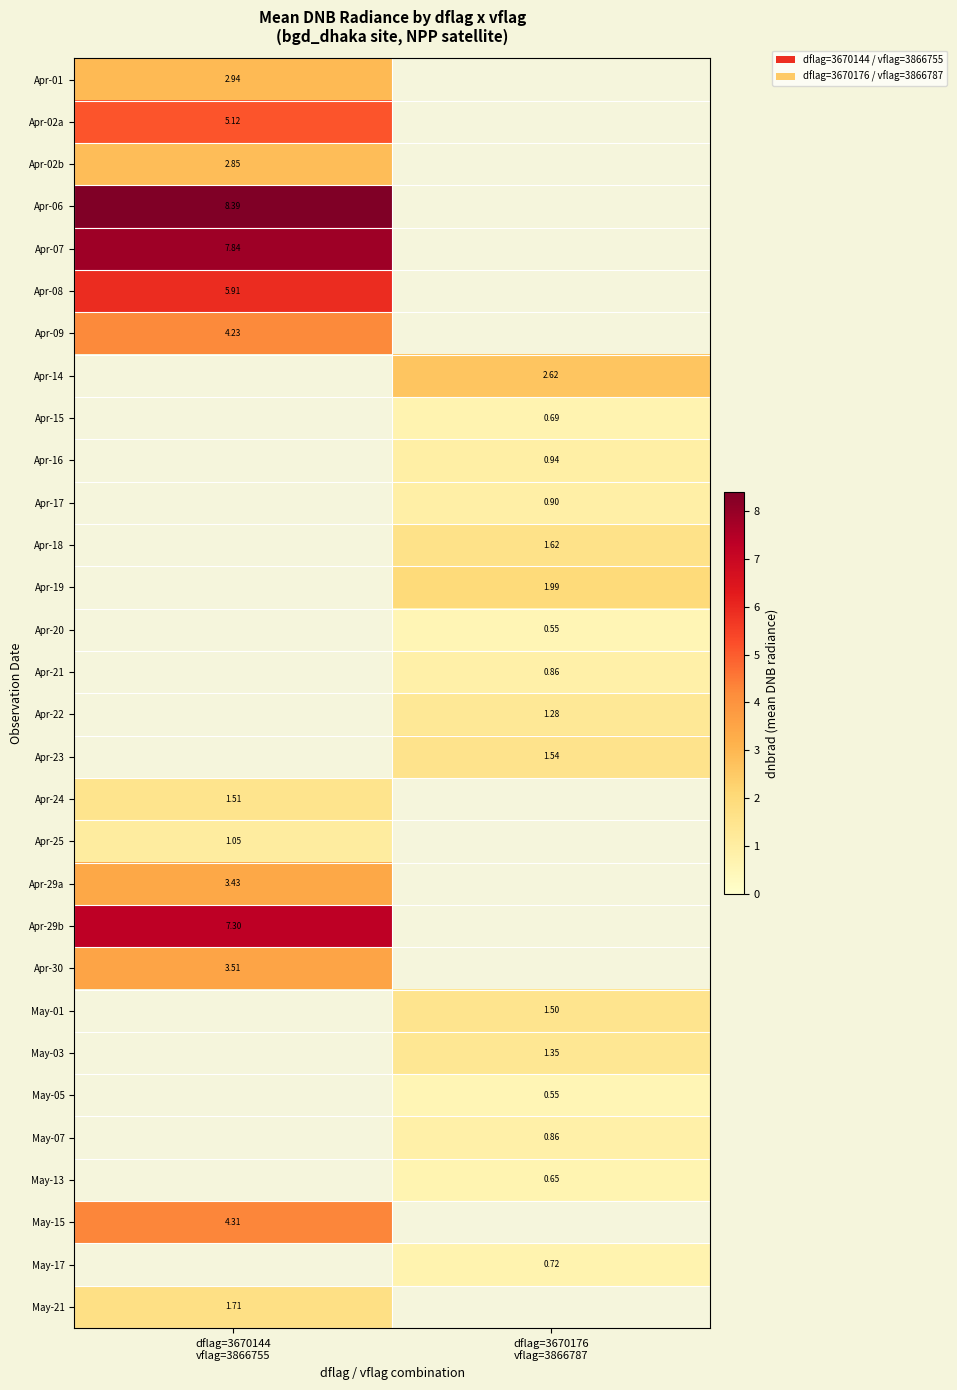

What is the greatest value displayed?

8.4